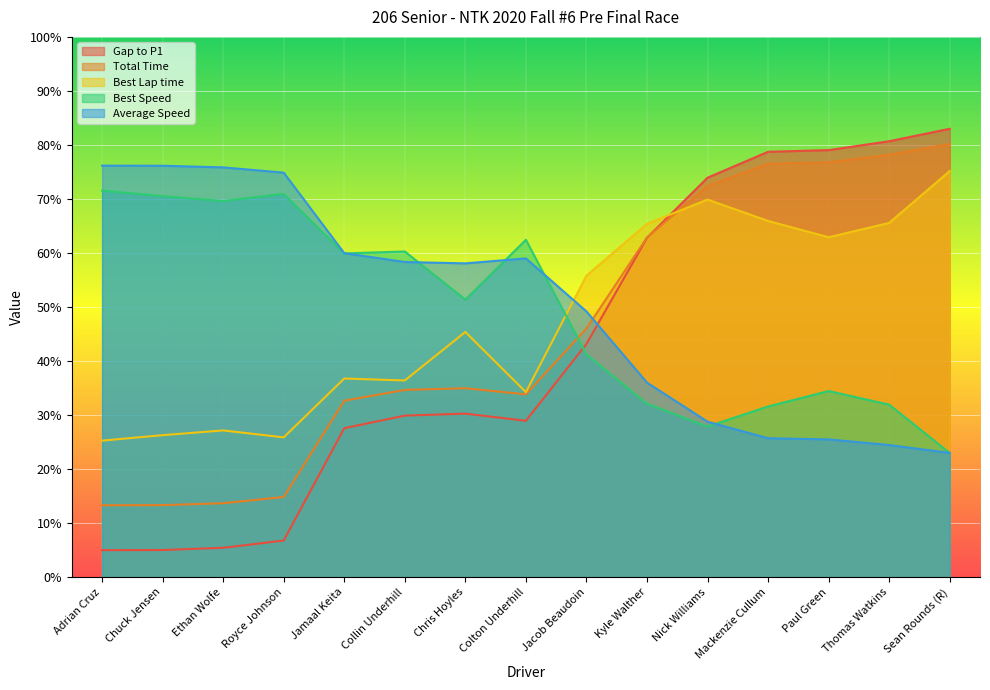

What is the spread (max minus min) of values at Kyle Walther?

33.3